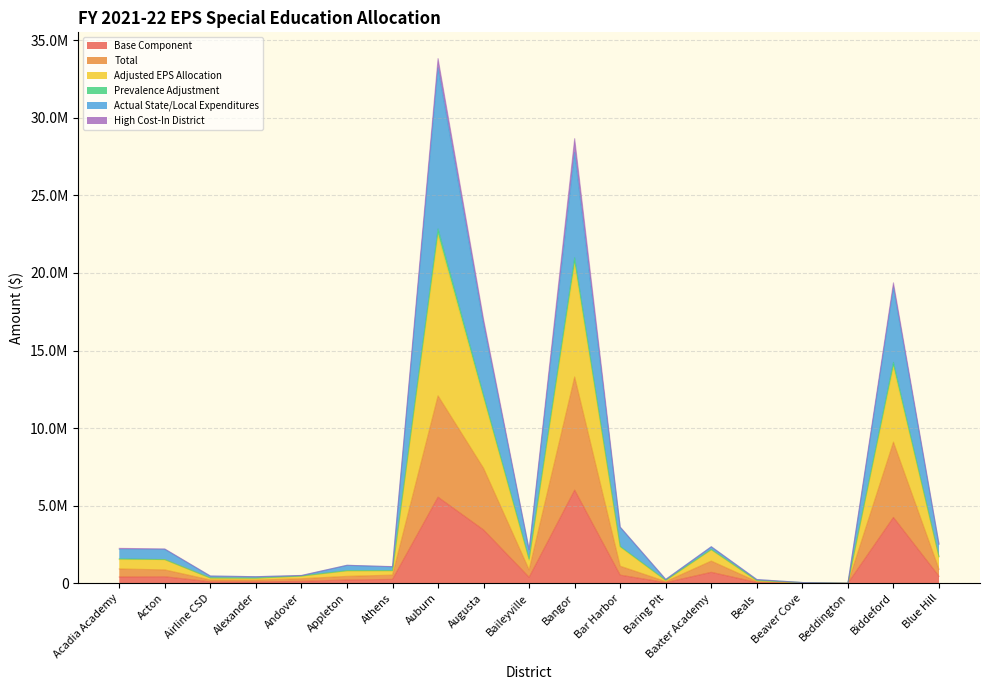

Where is the first local maximum for Prevalence Adjustment?

Auburn